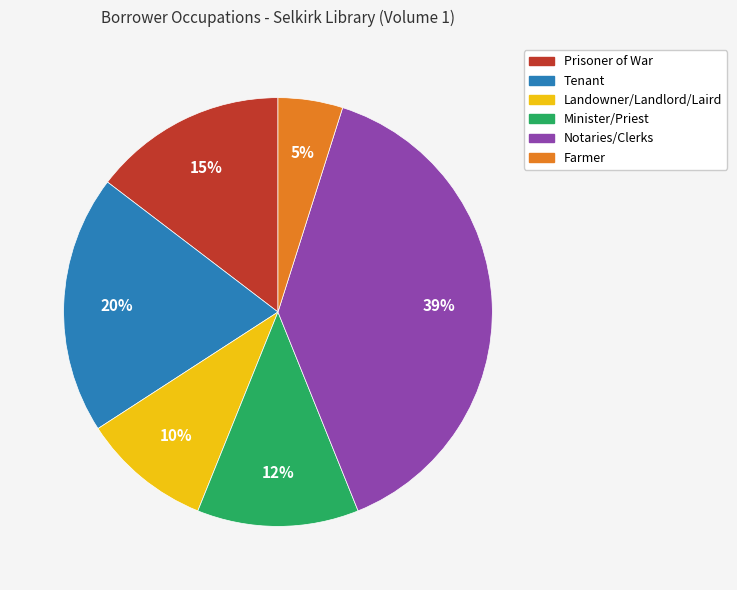

To the nearest percent, what percentage of the pie is Notaries/Clerks?

39%